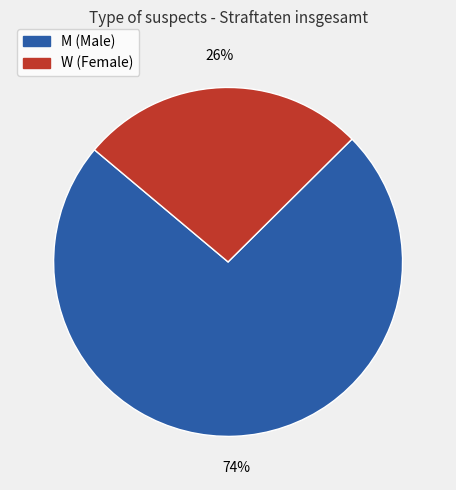

Is the sum of M and W greater than half?

Yes